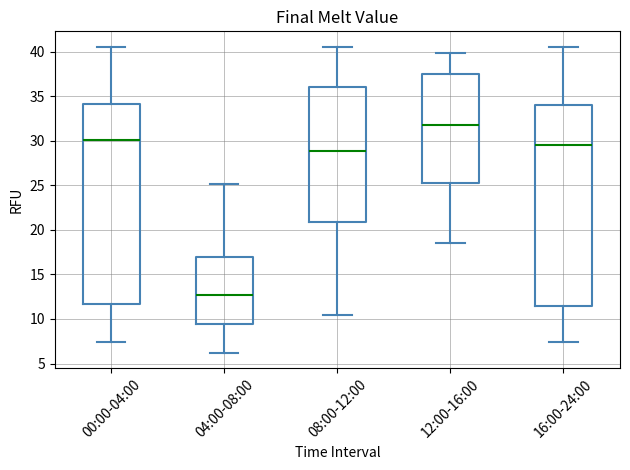

Reading left to right, read every box against the y-axis: the position of its median line, the range the box covers, and the ends of its whiskers. The values are not printed on the chart, so give them approximately, as read against the axis.

00:00-04:00: median 30.0, box 11.5 to 34.0, whiskers 7.5 to 40.5
04:00-08:00: median 12.5, box 9.5 to 17.0, whiskers 6.0 to 25.0
08:00-12:00: median 29.0, box 21.0 to 36.0, whiskers 10.5 to 40.5
12:00-16:00: median 32.0, box 25.0 to 37.5, whiskers 18.5 to 40.0
16:00-24:00: median 29.5, box 11.5 to 34.0, whiskers 7.5 to 40.5